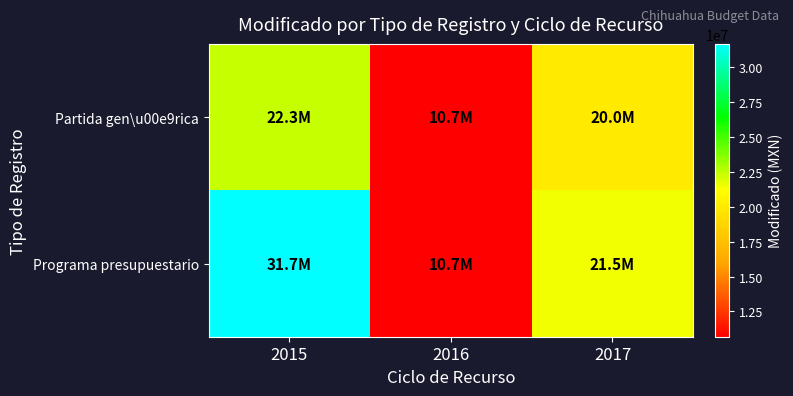

How many categories are shown in the chart?

3